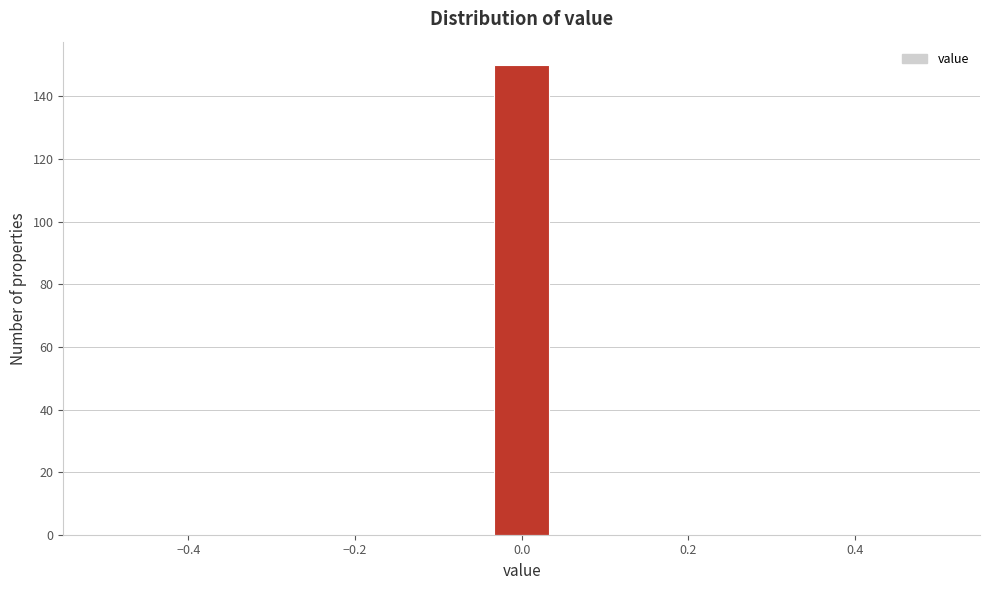

Read against the x-axis, roughly where is the centre of the tallest bar?

0.00